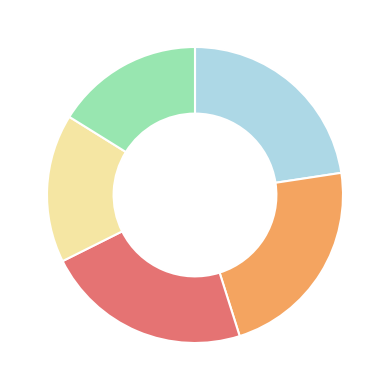

Is there any slice that represents more than half of the pie?

No